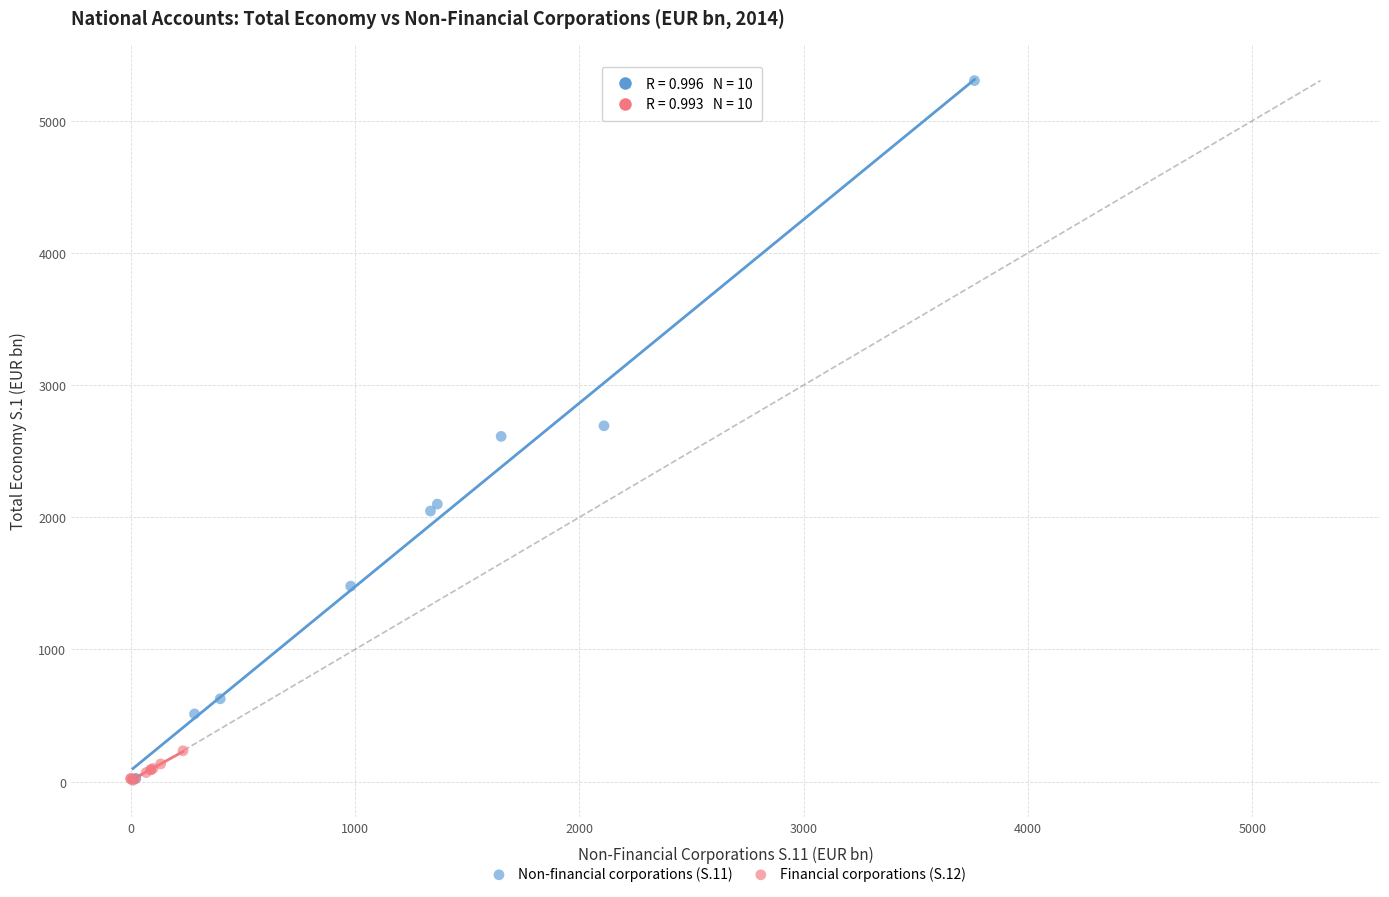

Which series has the widest spread of Y values?

Non-financial corporations (S.11)